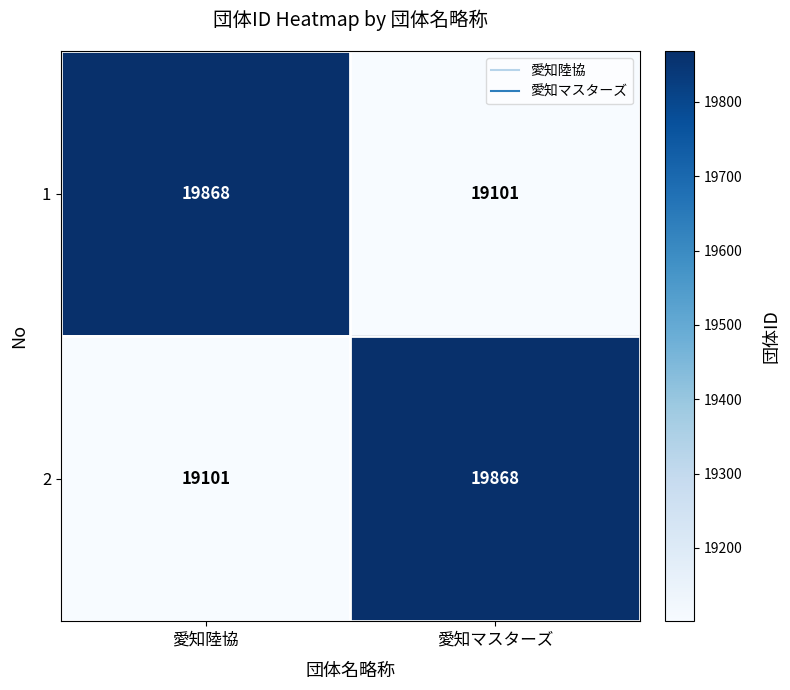

What is the sum of the 2 values at 愛知陸協 and 愛知マスターズ?

38969